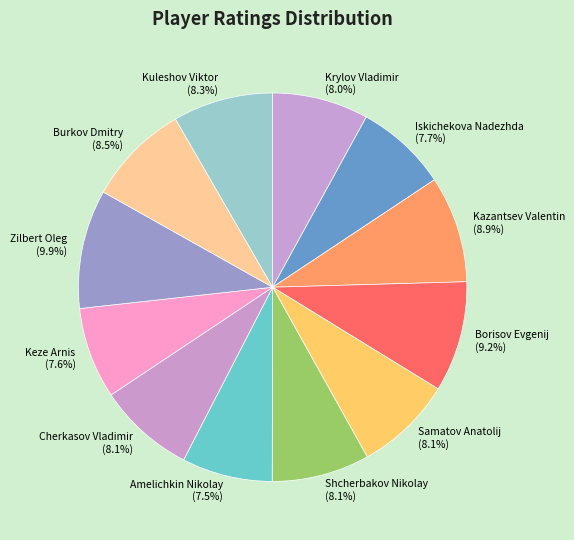

How many segments does this pie chart have?

12